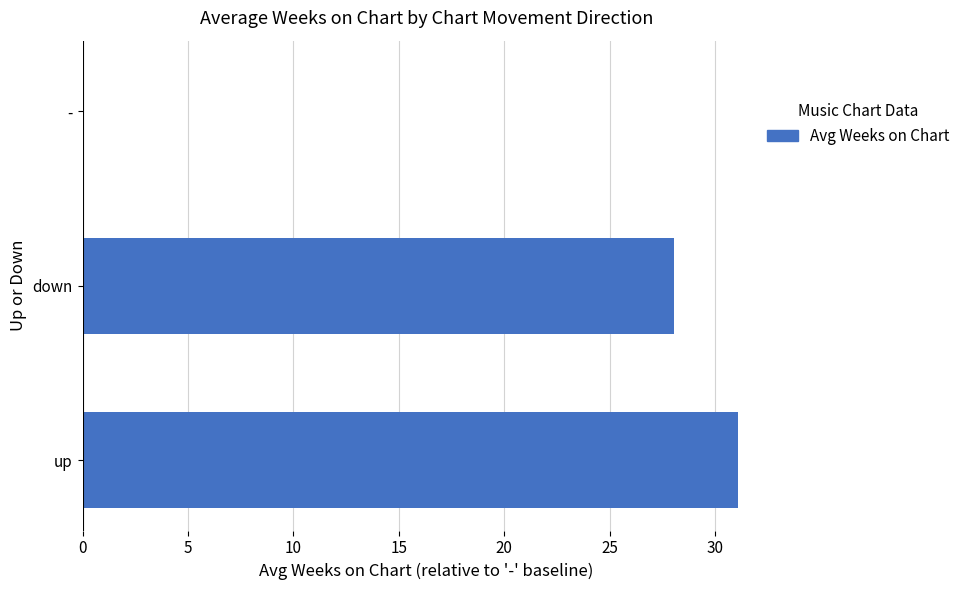

Is it true that the value at down is 28.1?

True